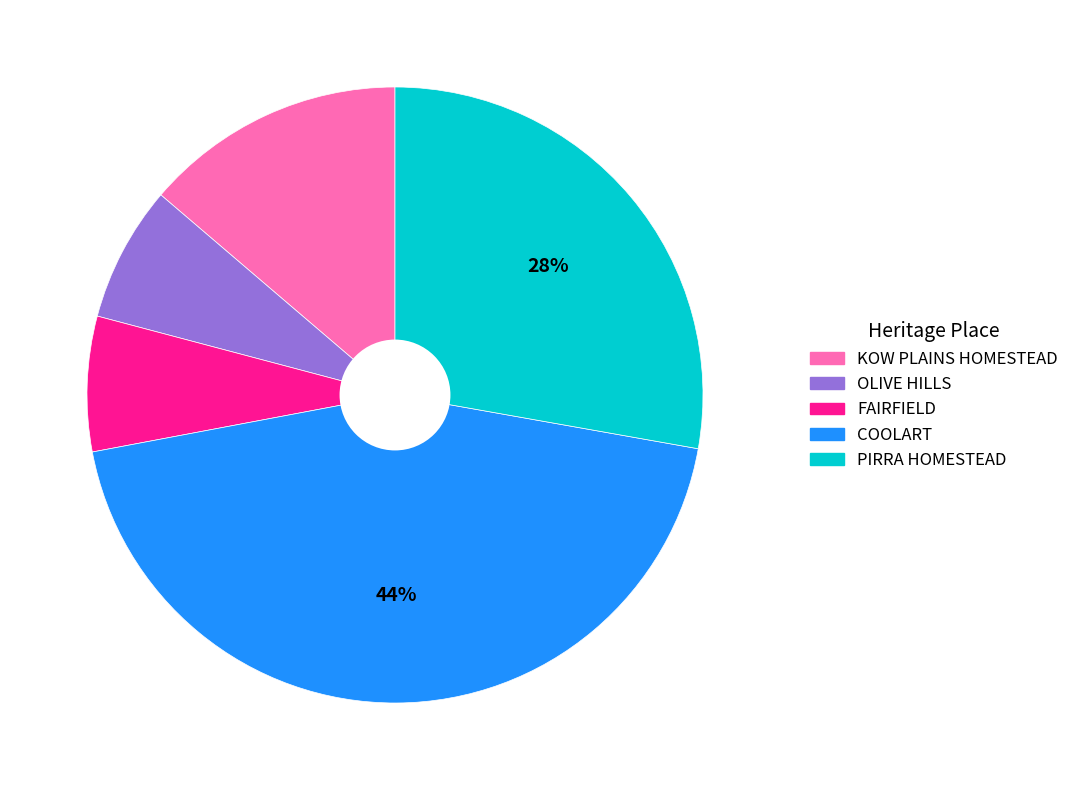

Does any single category account for the majority?

No